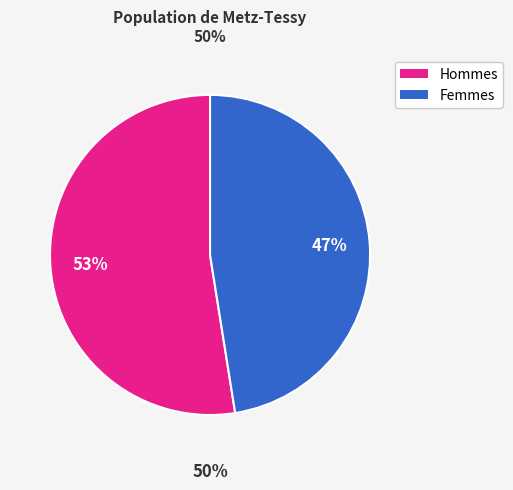

Does 33 represent more than half of the total?

No